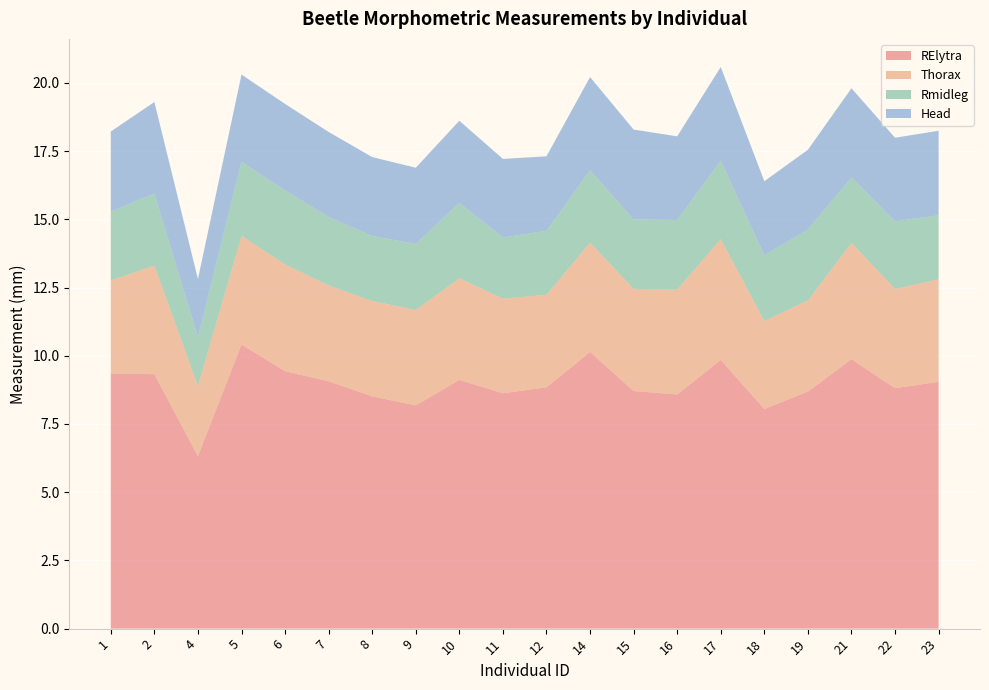

Reading right to left, what are all the values shown in this chart?

RElytra: 23=9.0	22=8.8	21=9.9	19=8.7	18=8.0	17=9.8	16=8.6	15=8.7	14=10.1	12=8.8	11=8.6	10=9.1	9=8.2	8=8.5	7=9.1	6=9.4	5=10.4	4=6.3	2=9.3	1=9.3
Thorax: 23=3.8	22=3.6	21=4.3	19=3.3	18=3.2	17=4.4	16=3.8	15=3.7	14=4.0	12=3.4	11=3.5	10=3.7	9=3.5	8=3.5	7=3.5	6=3.9	5=4.0	4=2.6	2=4.0	1=3.4
Rmidleg: 23=2.4	22=2.5	21=2.4	19=2.6	18=2.4	17=2.9	16=2.5	15=2.5	14=2.7	12=2.3	11=2.2	10=2.8	9=2.4	8=2.4	7=2.5	6=2.7	5=2.7	4=1.8	2=2.6	1=2.5
Head: 23=3.1	22=3.1	21=3.3	19=2.9	18=2.7	17=3.4	16=3.1	15=3.3	14=3.4	12=2.7	11=2.9	10=3.0	9=2.8	8=2.9	7=3.1	6=3.2	5=3.2	4=2.1	2=3.4	1=2.9